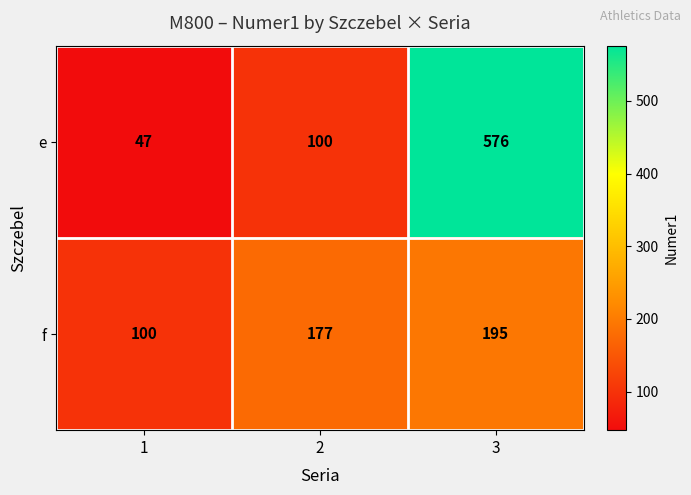

Which series has the largest range (max minus min)?

e